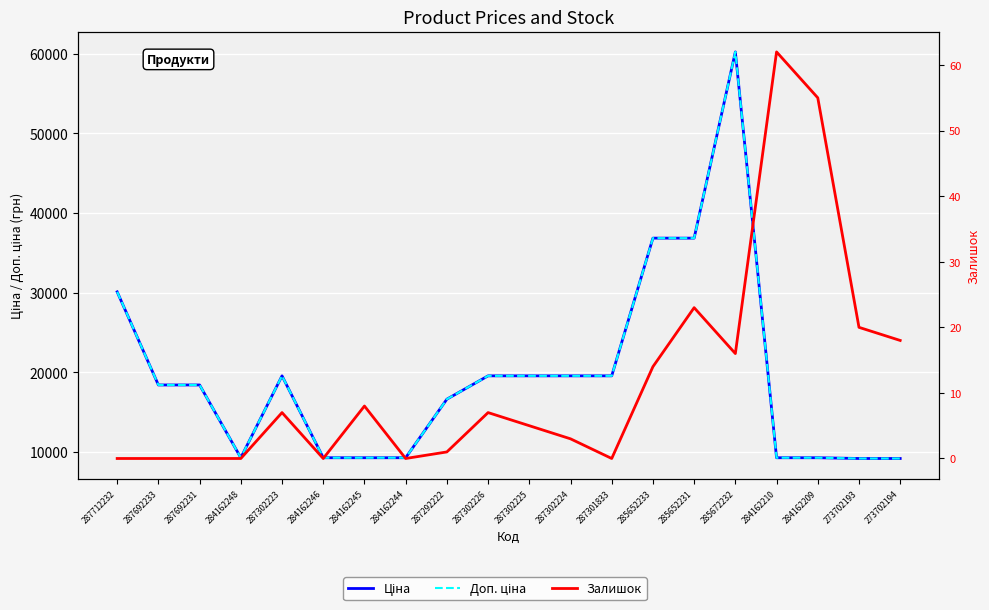

Rank the series at 287692233 from lowest to highest value.

Залишок, Ціна, Доп. ціна